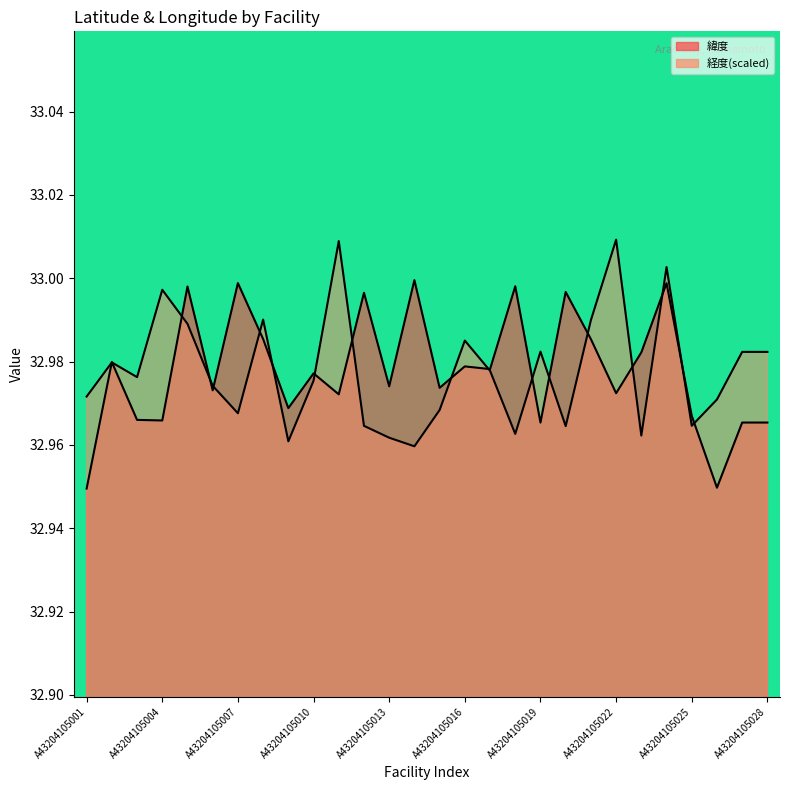

Is the value of 緯度 at A43204105001 greater than the value of 経度 at A43204105010?

No